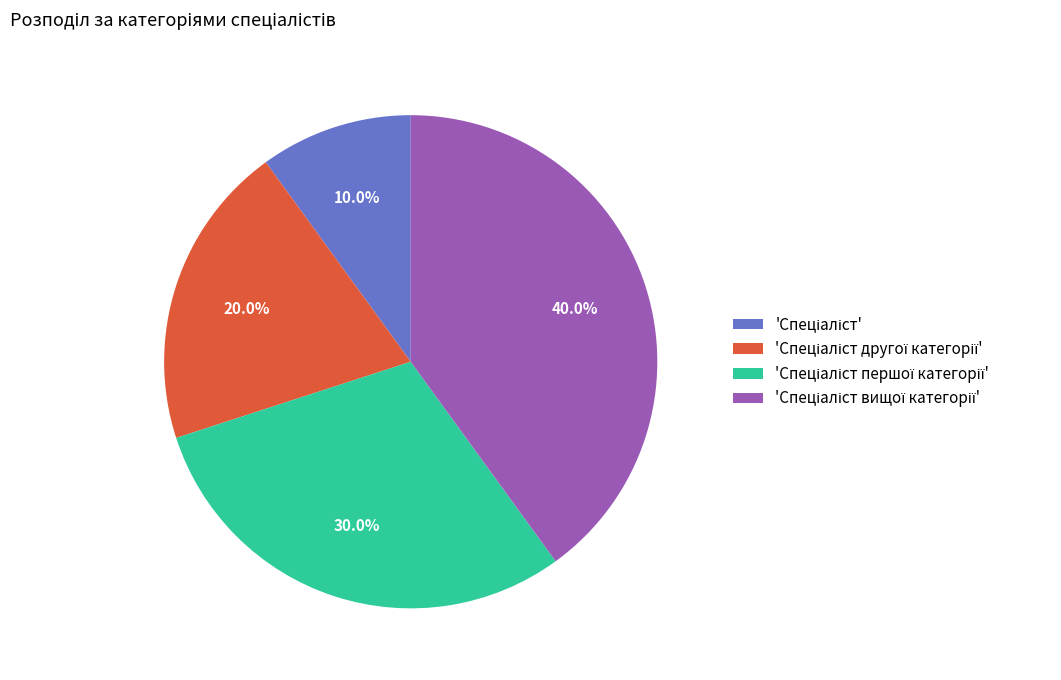

Is there a majority slice in this chart?

No